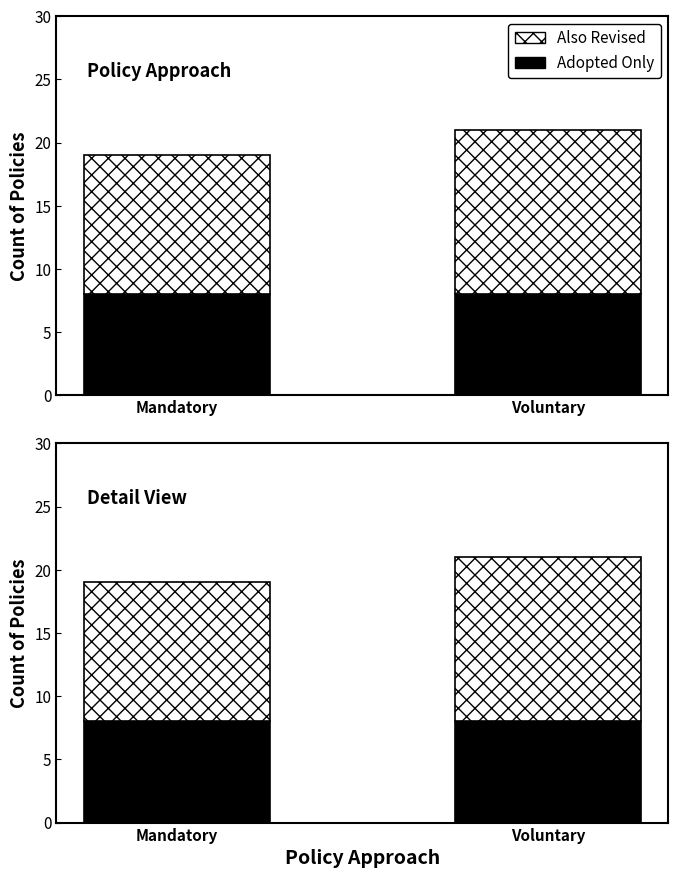

What is the minimum value for Also Revised?

11